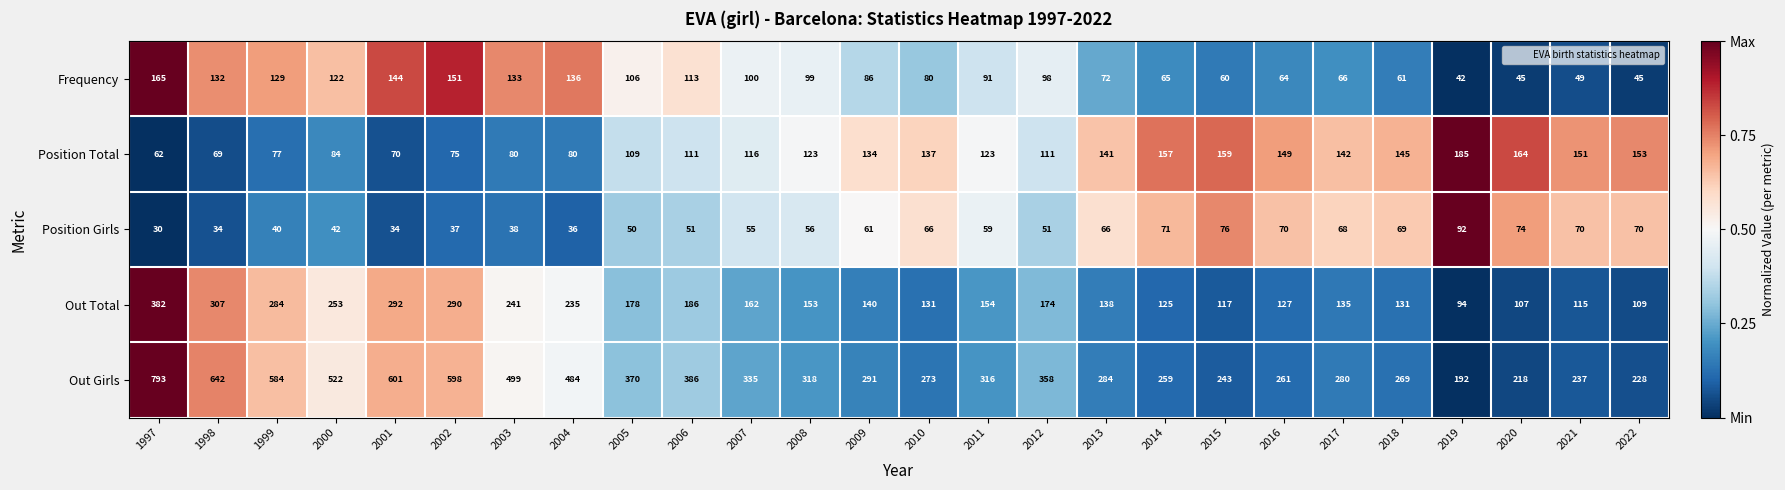

Rank the series by their maximum value, from lowest to highest.

Position Girls, Frequency, Position Total, Out Total, Out Girls